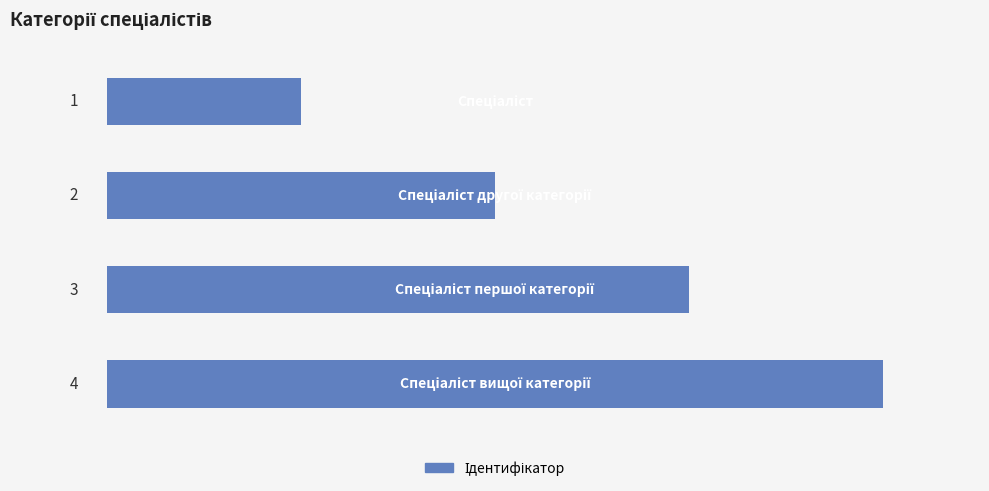

What is the sum of all values?

10